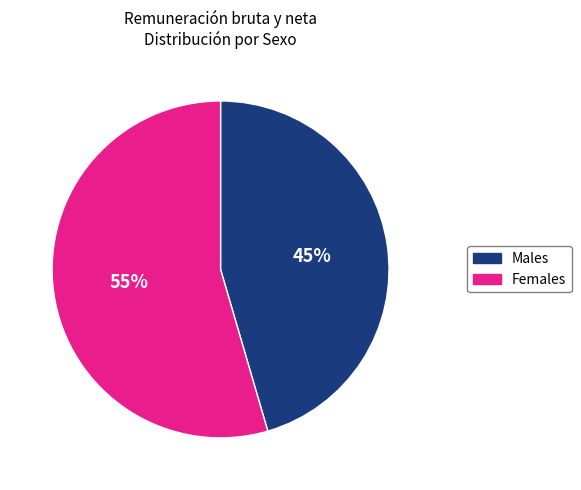

Is there a majority slice in this chart?

Yes